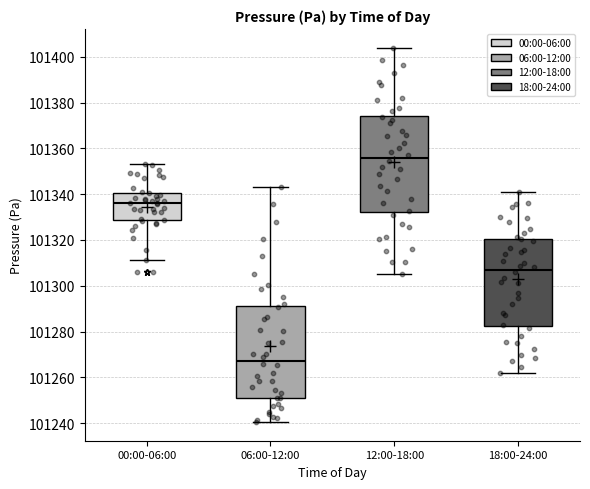

Which box's median line is the lowest?

06:00-12:00